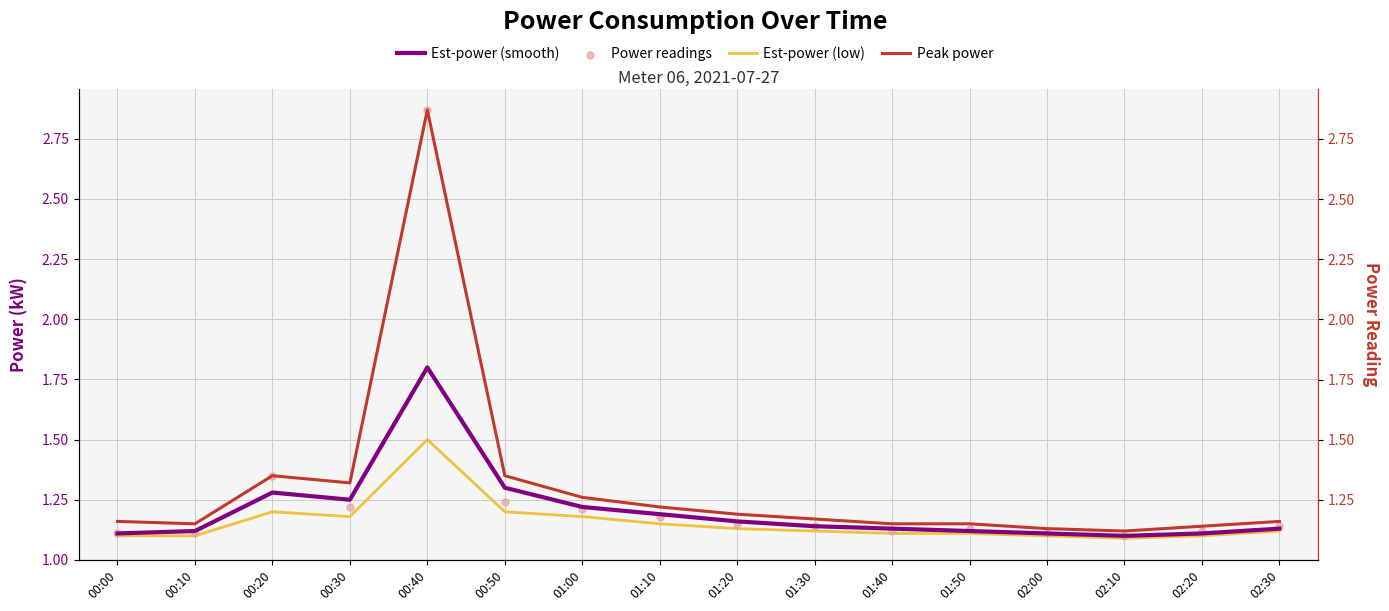

Which series has the largest total across all categories?

Peak power